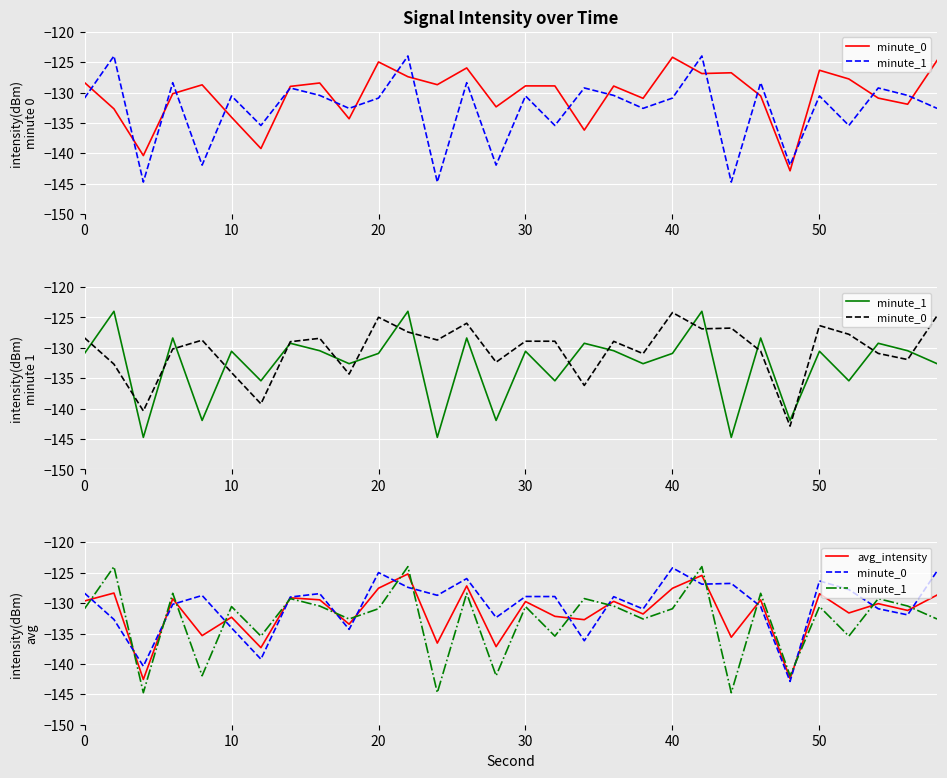

How many interior local peaks does the avg_intensity series have?

12